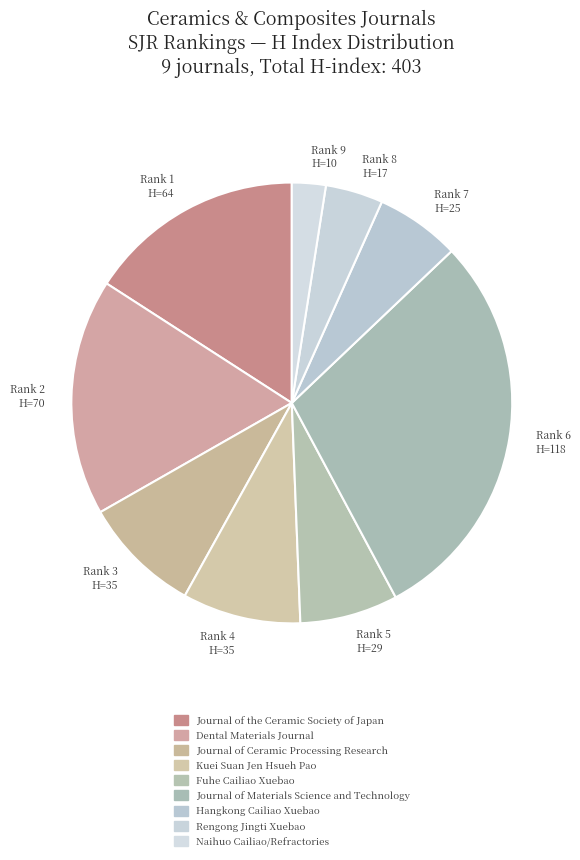

True or false: Rank 3 H=35 accounts for 2% of the total.

False